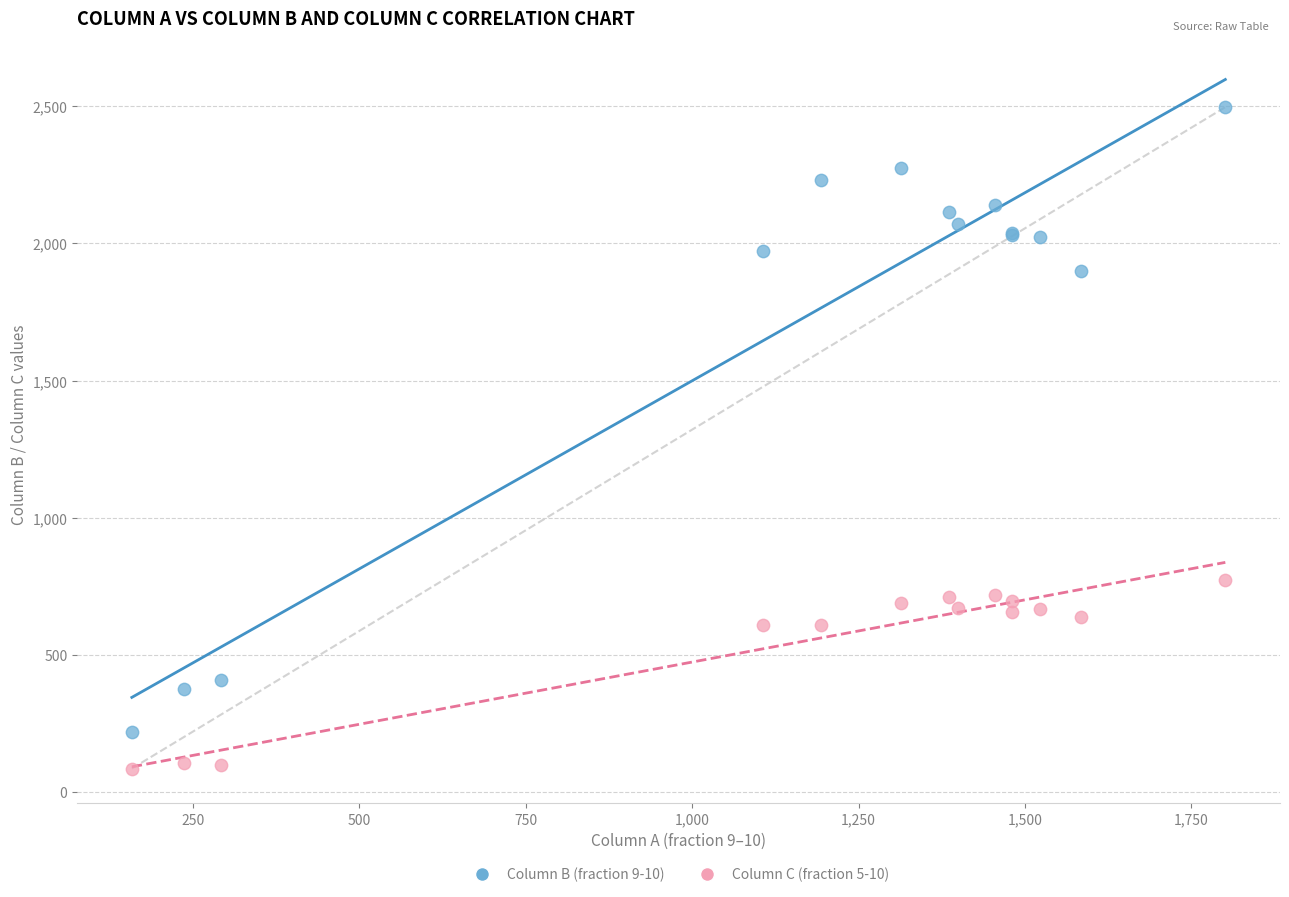

Which series contains the highest Y value?

Column B (fraction 9-10)